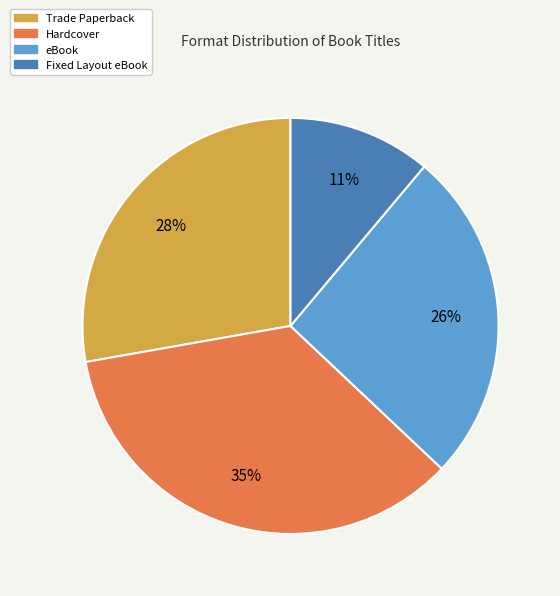

Does Hardcover account for over 50% of the chart?

No